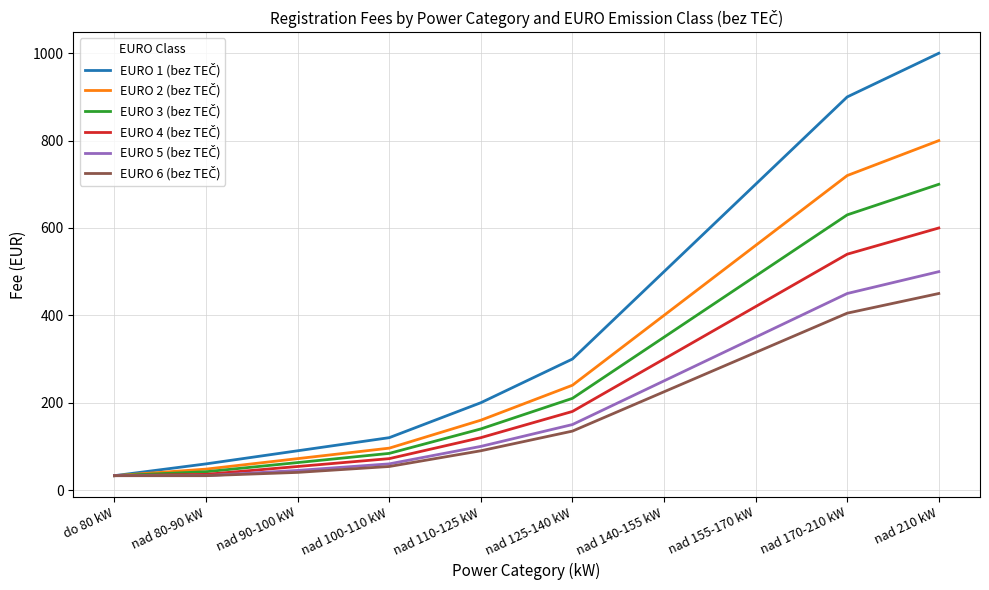

At which category is the sum across all series the highest?

nad 210 kW